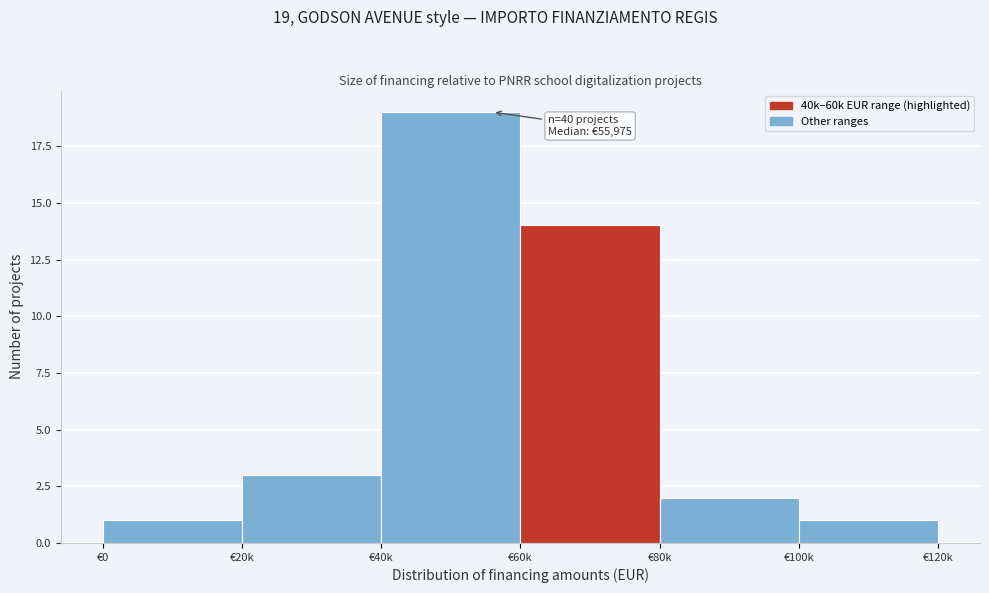

Reading left to right, list all the values displayed in this chart.

€0=1	€20k=3	€40k=19	€60k=14	€80k=2	€100k=1